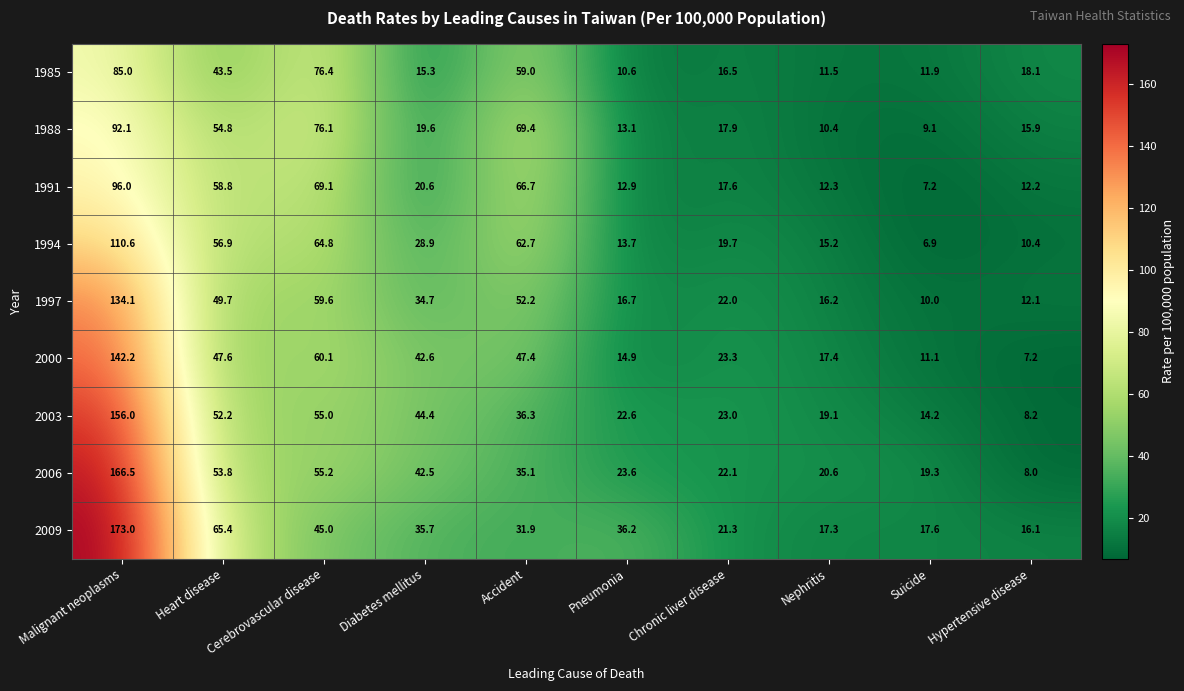

What is the difference between the 1994 values at Chronic liver disease and Malignant neoplasms?

90.9